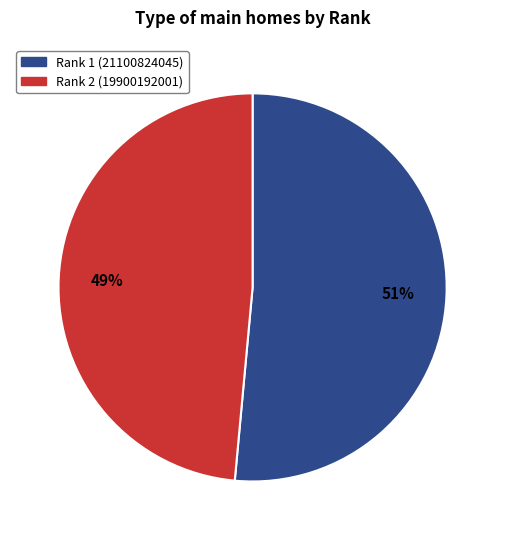

To the nearest percent, what is the average slice percentage?

50%